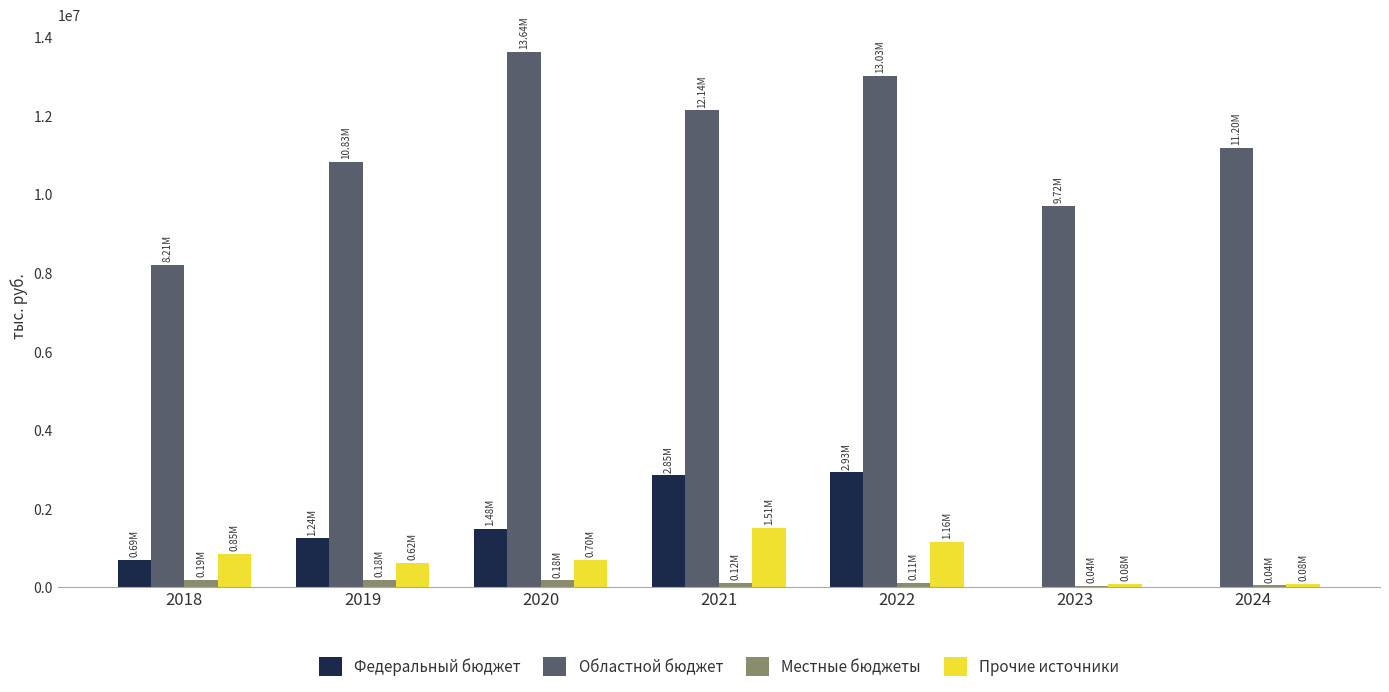

Is the value of Местные бюджеты at 2021 greater than the value of Федеральный бюджет at 2021?

No